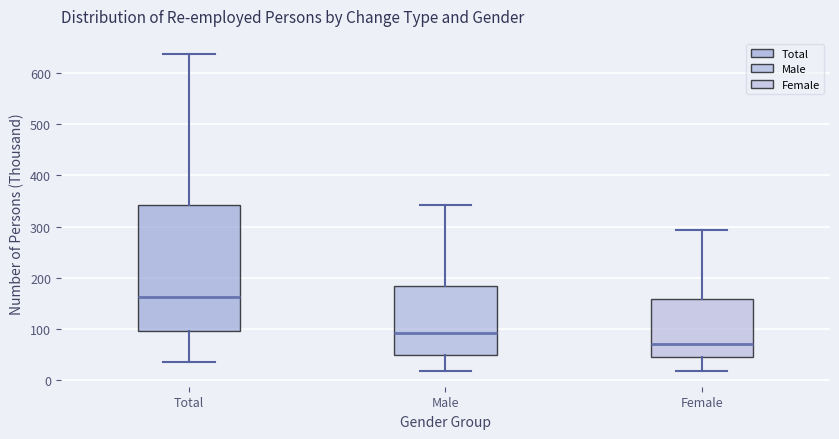

Reading left to right, read every box against the y-axis: the position of its median line, the range the box covers, and the ends of its whiskers. The values are not printed on the chart, so give them approximately, as read against the axis.

Total: median 160, box 100 to 340, whiskers 40 to 640
Male: median 90, box 50 to 180, whiskers 20 to 340
Female: median 70, box 50 to 160, whiskers 20 to 290